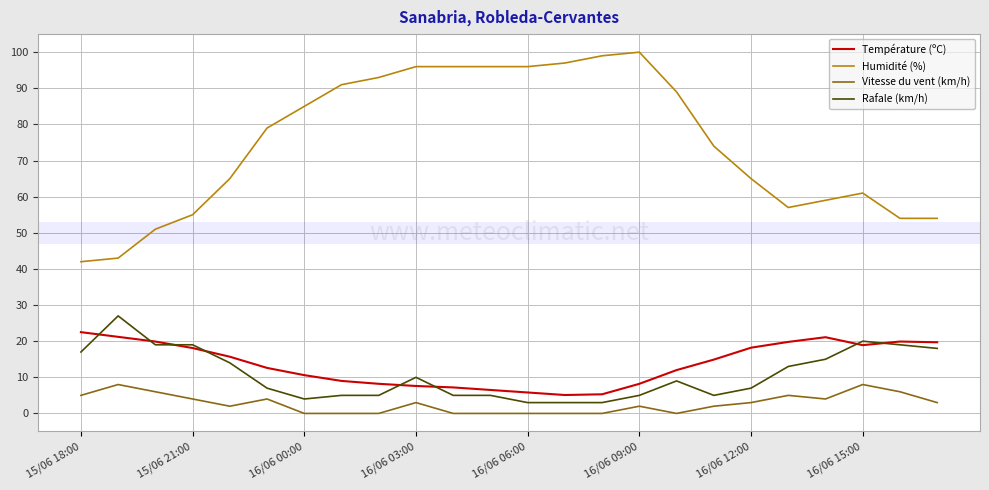

What is the maximum value for Température (ºC)?

22.5